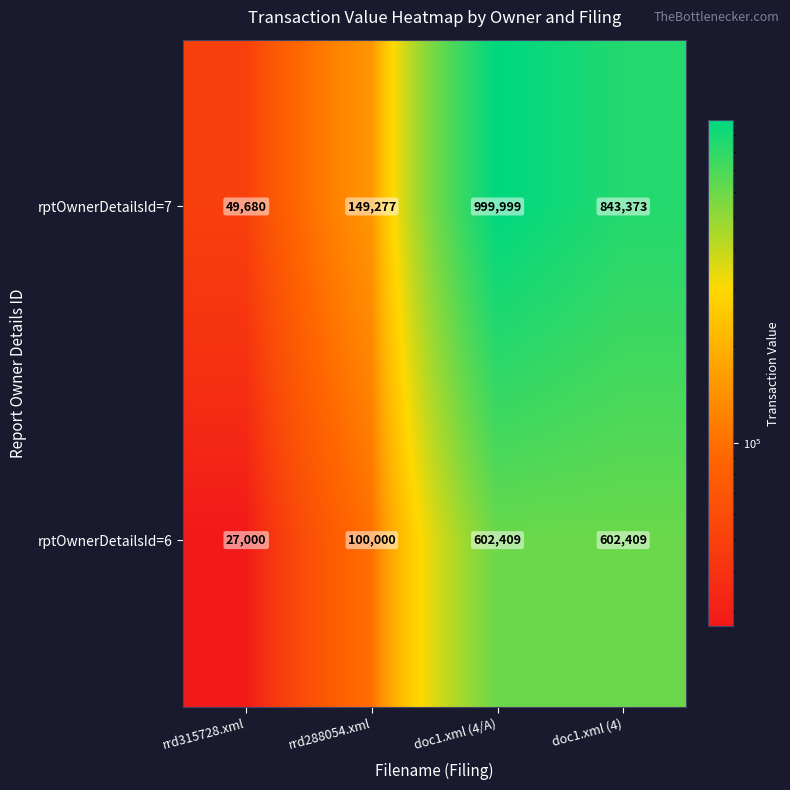

At how many categories does at least one series exceed 685031?

2